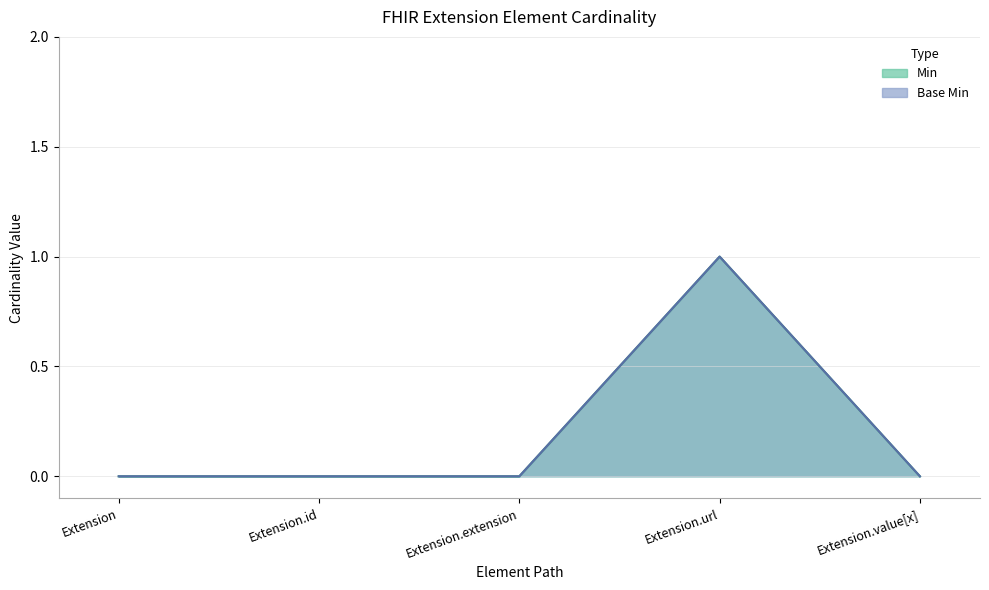

The Base Min series shows 0 at Extension.value[x]. True or false?

True